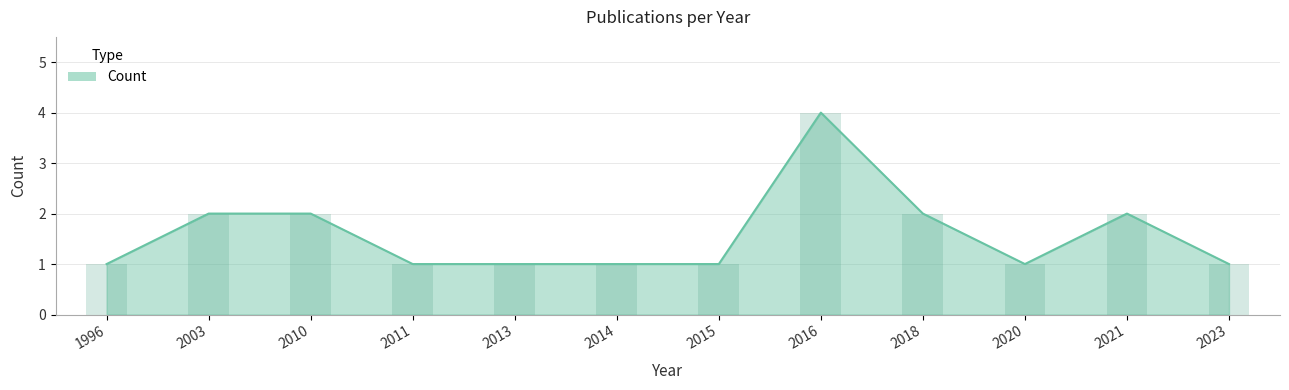

Reading right to left, extract all data points from this chart.

1	2	1	2	4	1	1	1	1	2	2	1